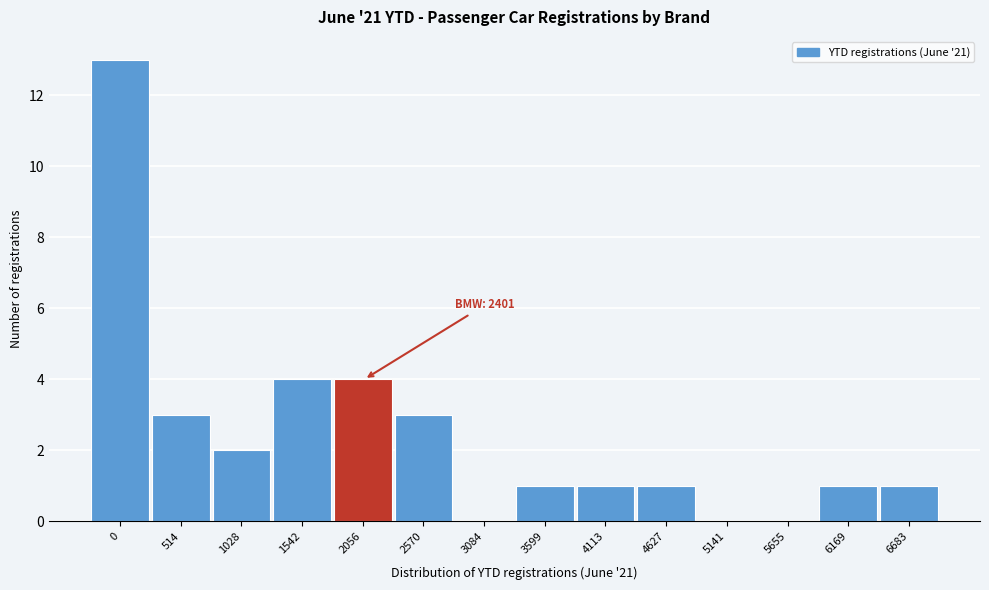

Reading right to left, transcribe all the data shown in this chart.

6683=1	6169=1	5655=0	5141=0	4627=1	4113=1	3599=1	3084=0	2570=3	2056=4	1542=4	1028=2	514=3	0=13